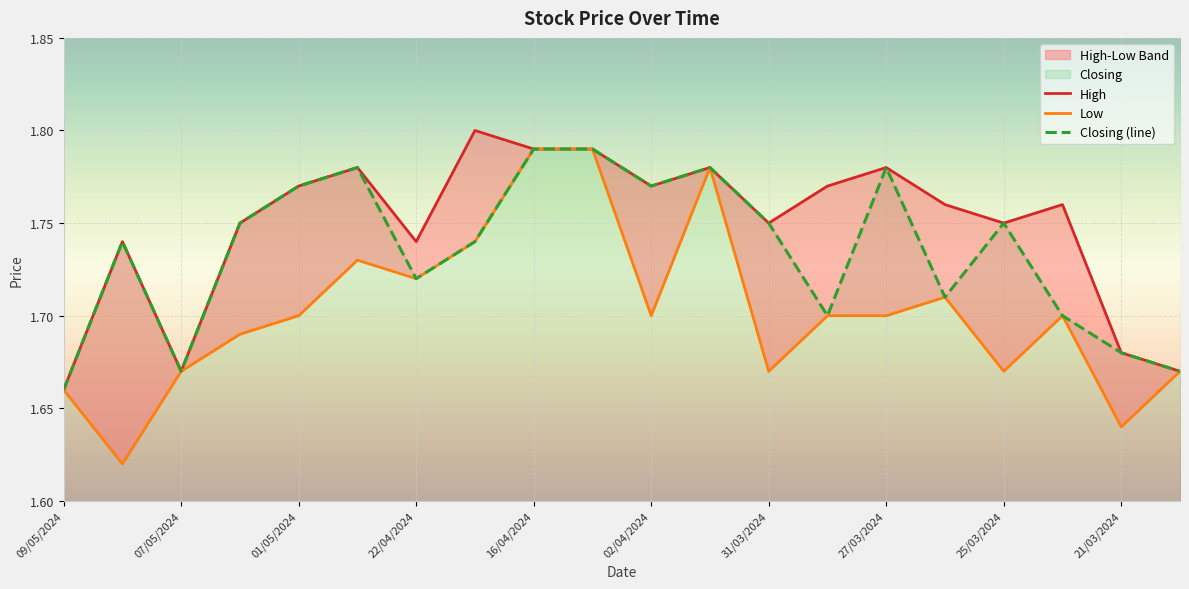

Which category has the highest value in the High series?

21/04/2024